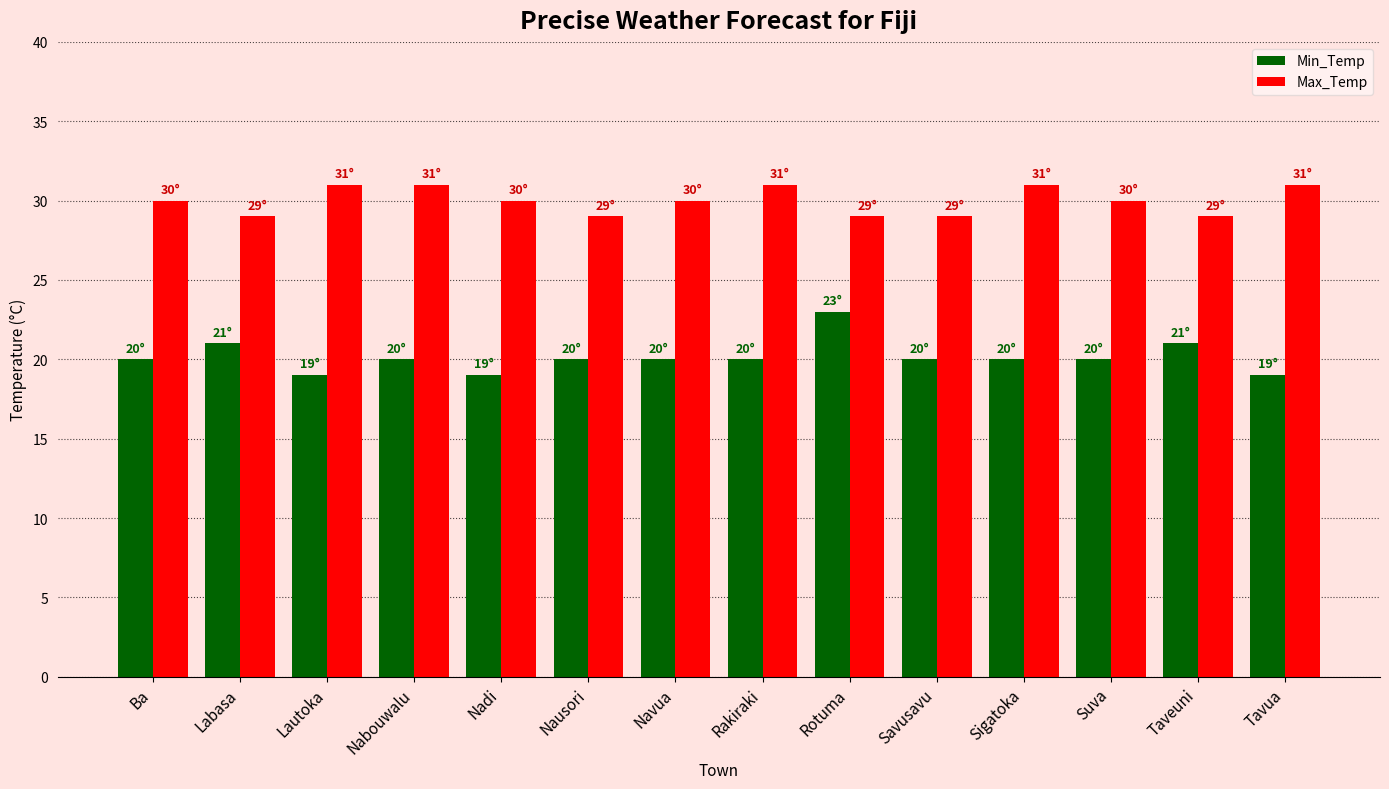

Reading right to left, what are all the values shown in this chart?

Min_Temp: 19	21	20	20	20	23	20	20	20	19	20	19	21	20
Max_Temp: 31	29	30	31	29	29	31	30	29	30	31	31	29	30